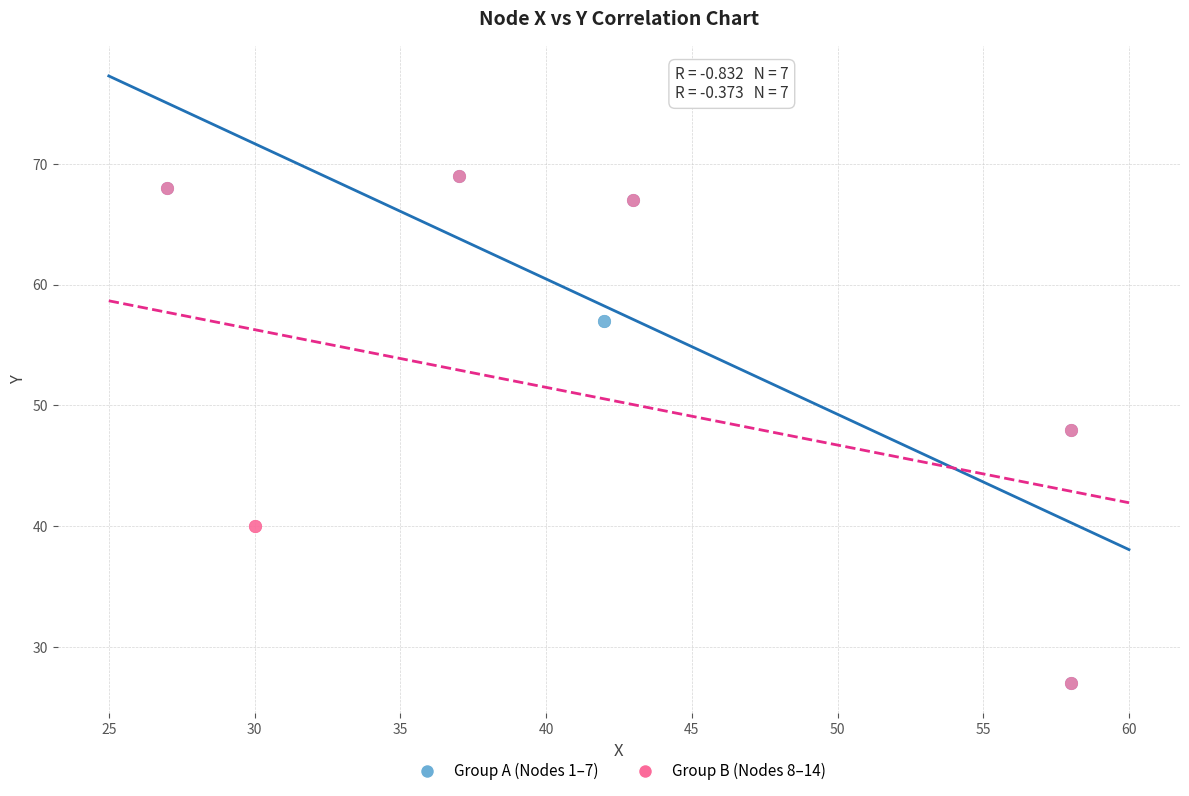

What are all the series names shown in the legend?

Group A (Nodes 1–7), Group B (Nodes 8–14)